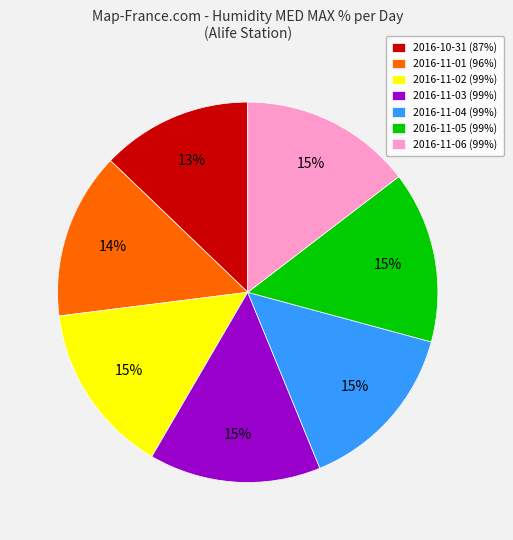

To the nearest percent, what portion does 2016-11-01 represent?

14%